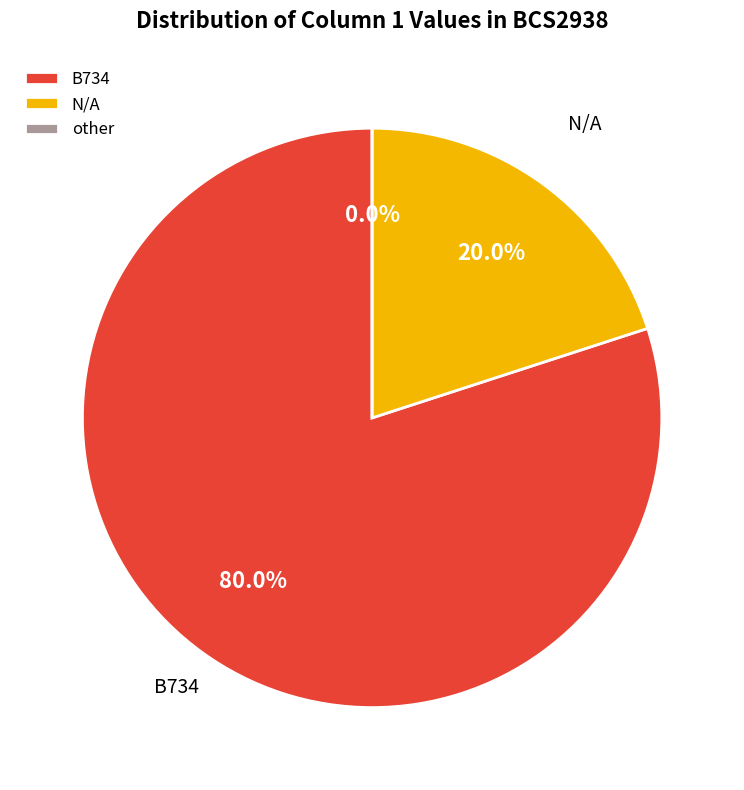

To the nearest percent, what is the difference between the N/A and other slice percentages?

20%